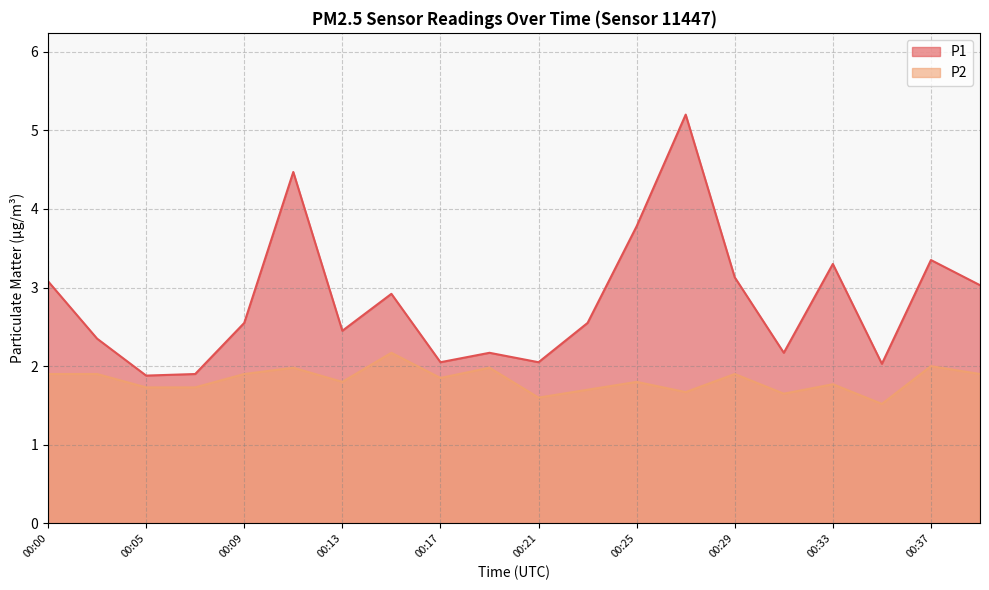

Reading left to right, what are all the values shown in this chart?

P1: 3.1	2.4	1.9	1.9	2.5	4.5	2.5	2.9	2.0	2.2	2.0	2.5	3.8	5.2	3.1	2.2	3.3	2.0	3.4	3.0
P2: 1.9	1.9	1.7	1.7	1.9	2.0	1.8	2.2	1.9	2.0	1.6	1.7	1.8	1.7	1.9	1.6	1.8	1.5	2.0	1.9